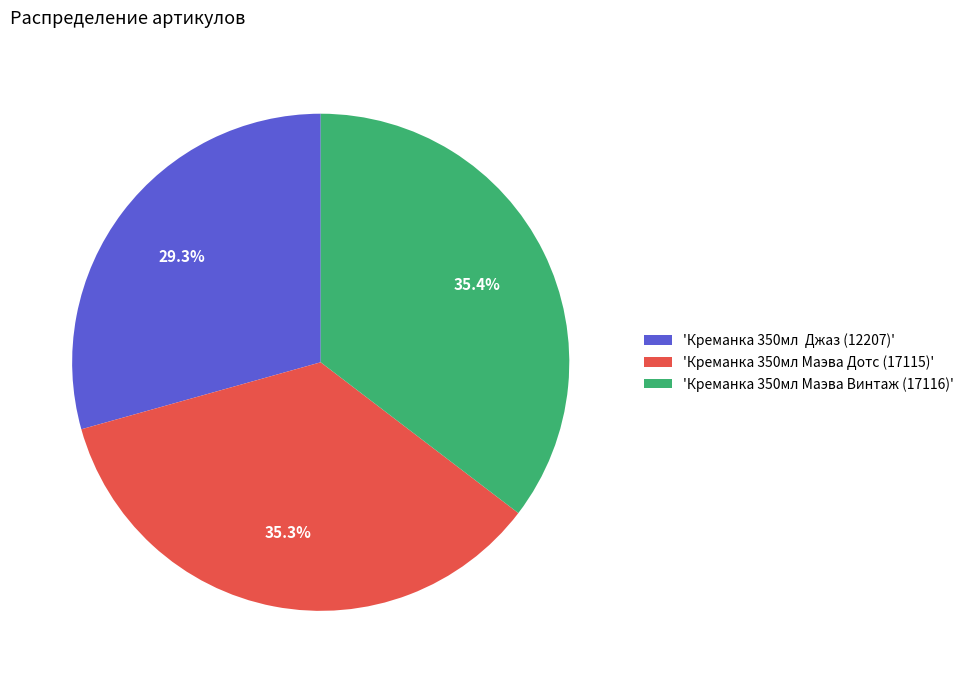

Does any single category account for the majority?

No